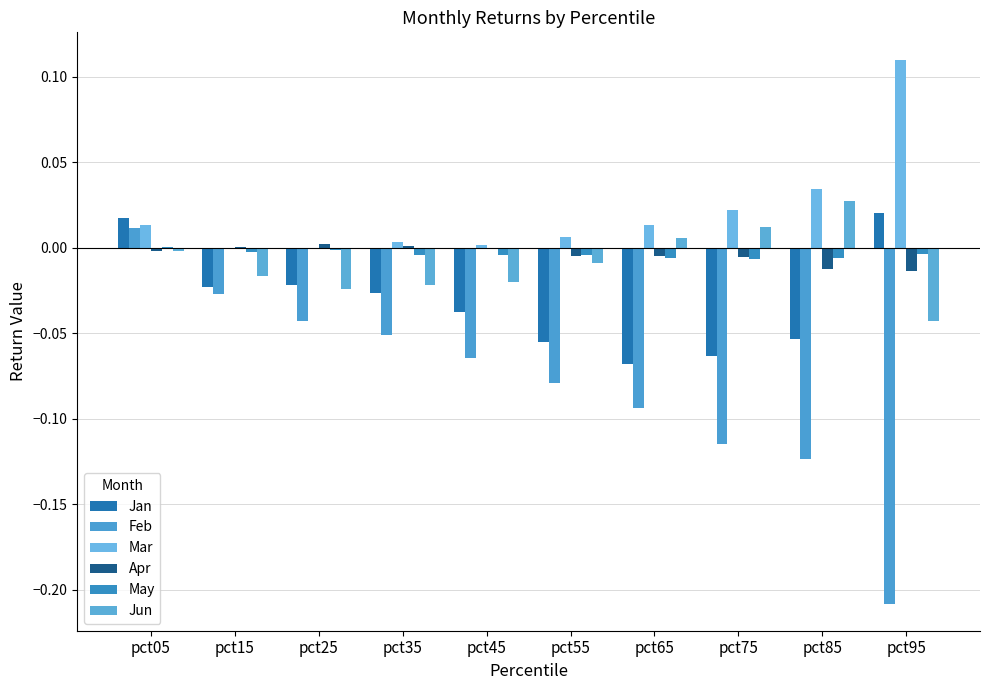

Does the chart contain stacked bars?

No